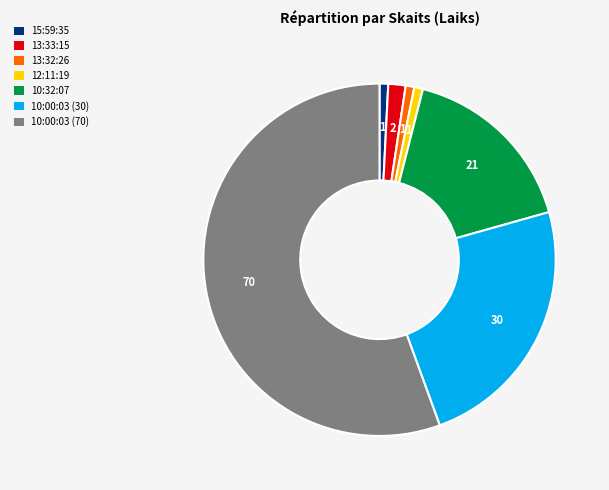

What is the ratio of the value at 12:11:19 to the value at 13:32:26?

1.0